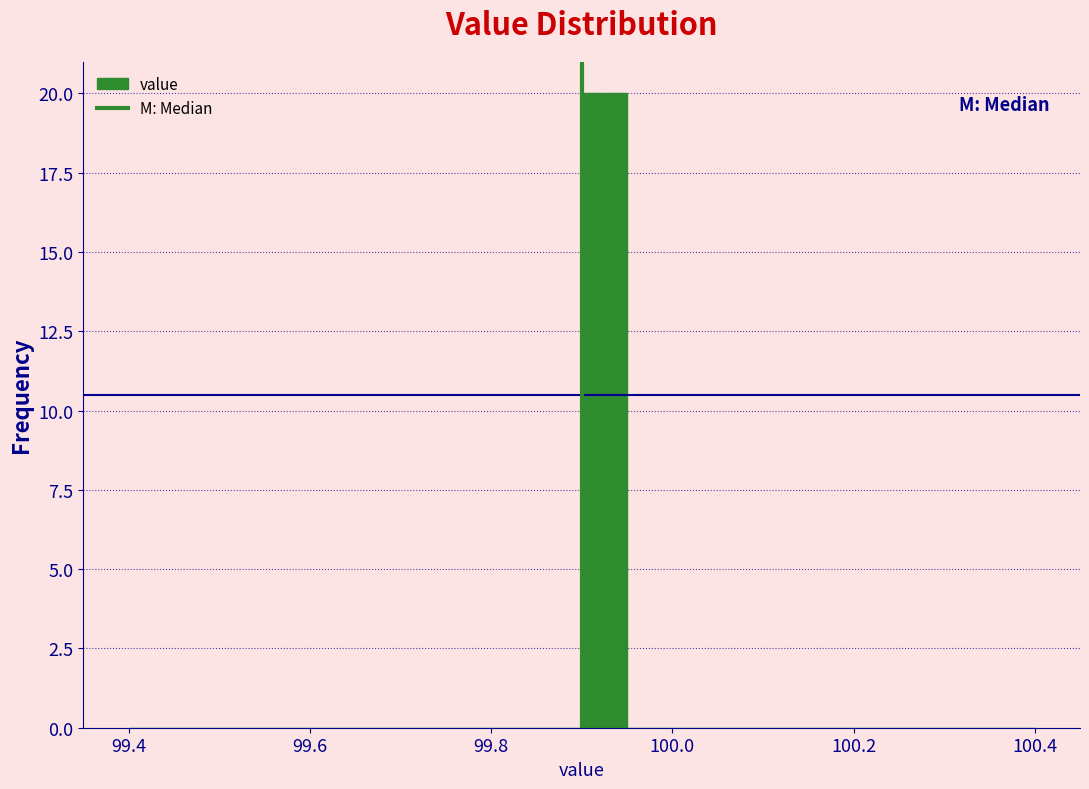

Read against the x-axis, roughly where is the centre of the tallest bar?

99.92